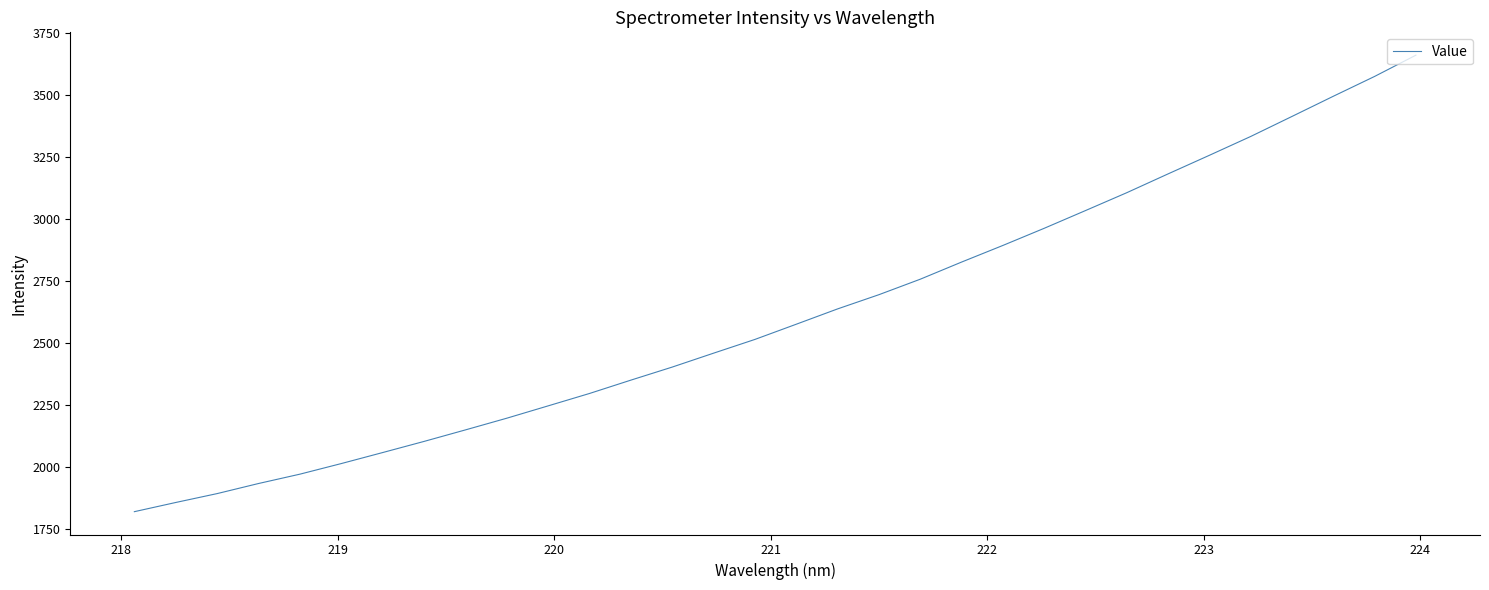

What is the minimum value shown in the chart?

1819.9